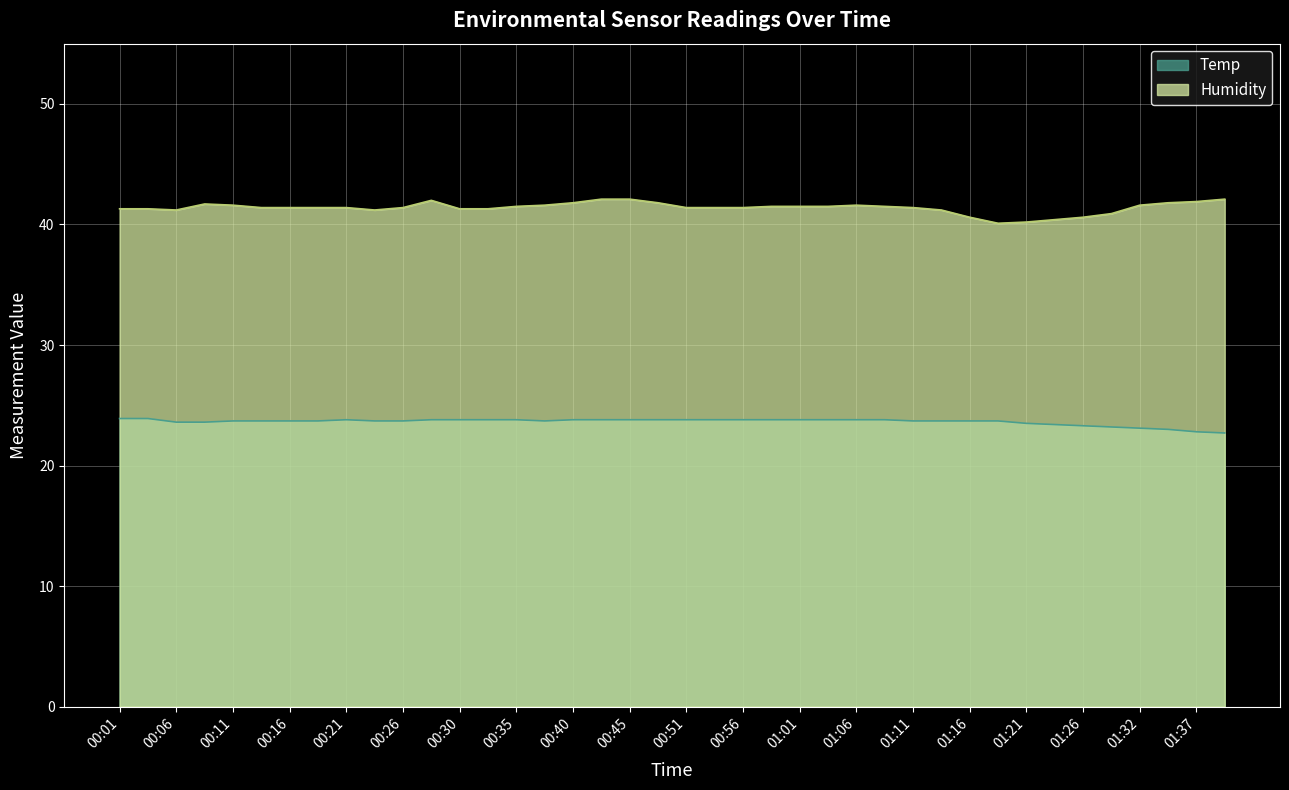

True or false: Temp and Humidity cross at least once.

False